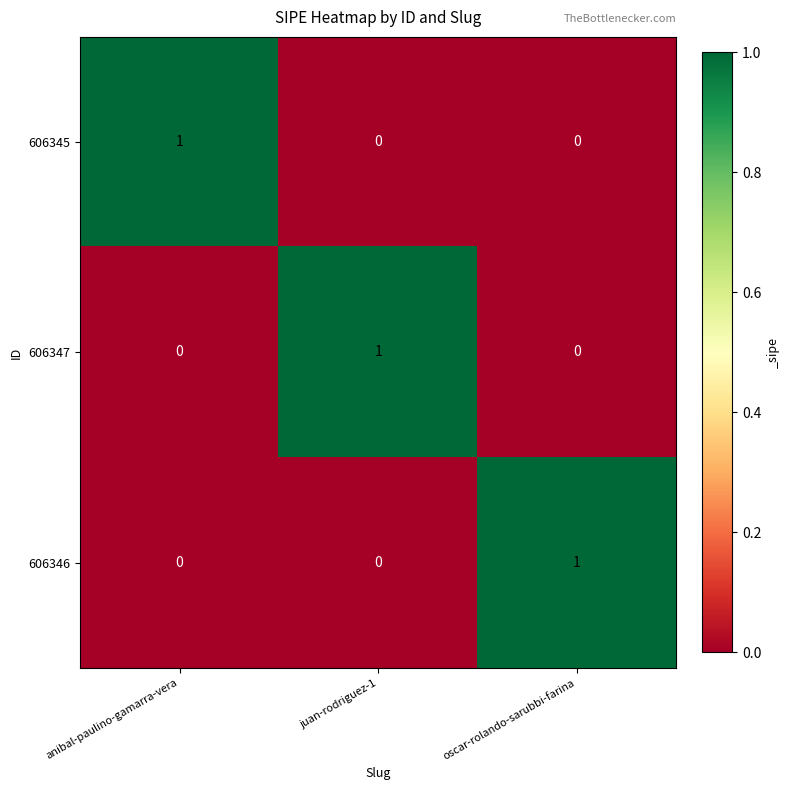

Is the value of 606347 at oscar-rolando-sarubbi-farina greater than the value of 606346 at oscar-rolando-sarubbi-farina?

No